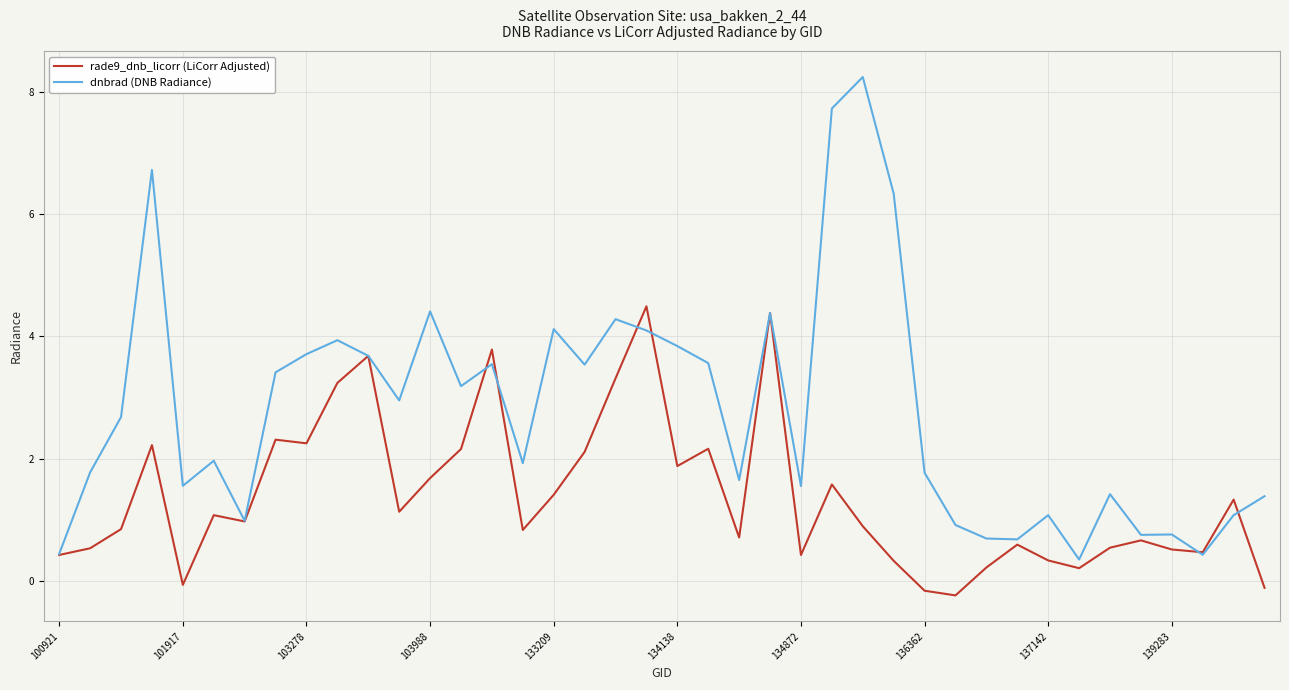

What is the greatest value displayed?

8.2